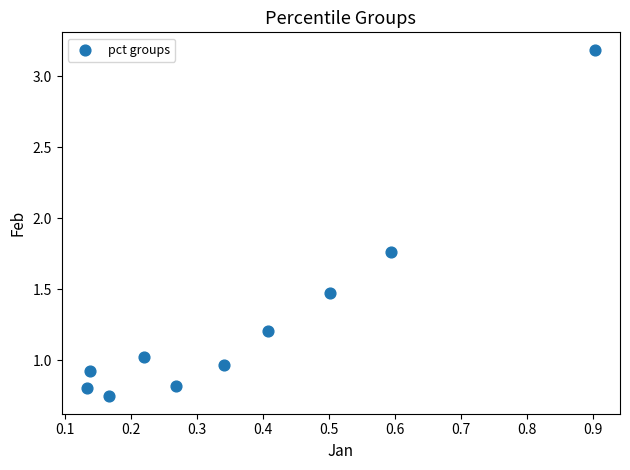

What is the range of X values (max minus min)?

0.8